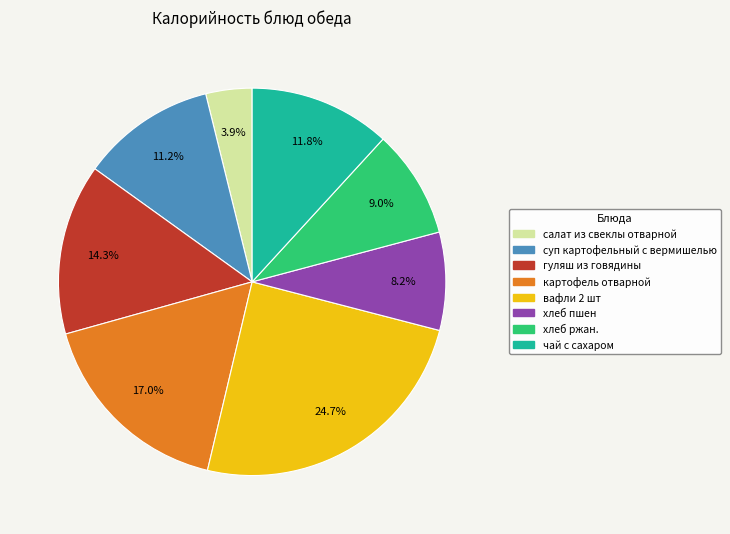

To the nearest percent, what is the difference between the хлеб пшен and хлеб ржан. slice percentages?

1%